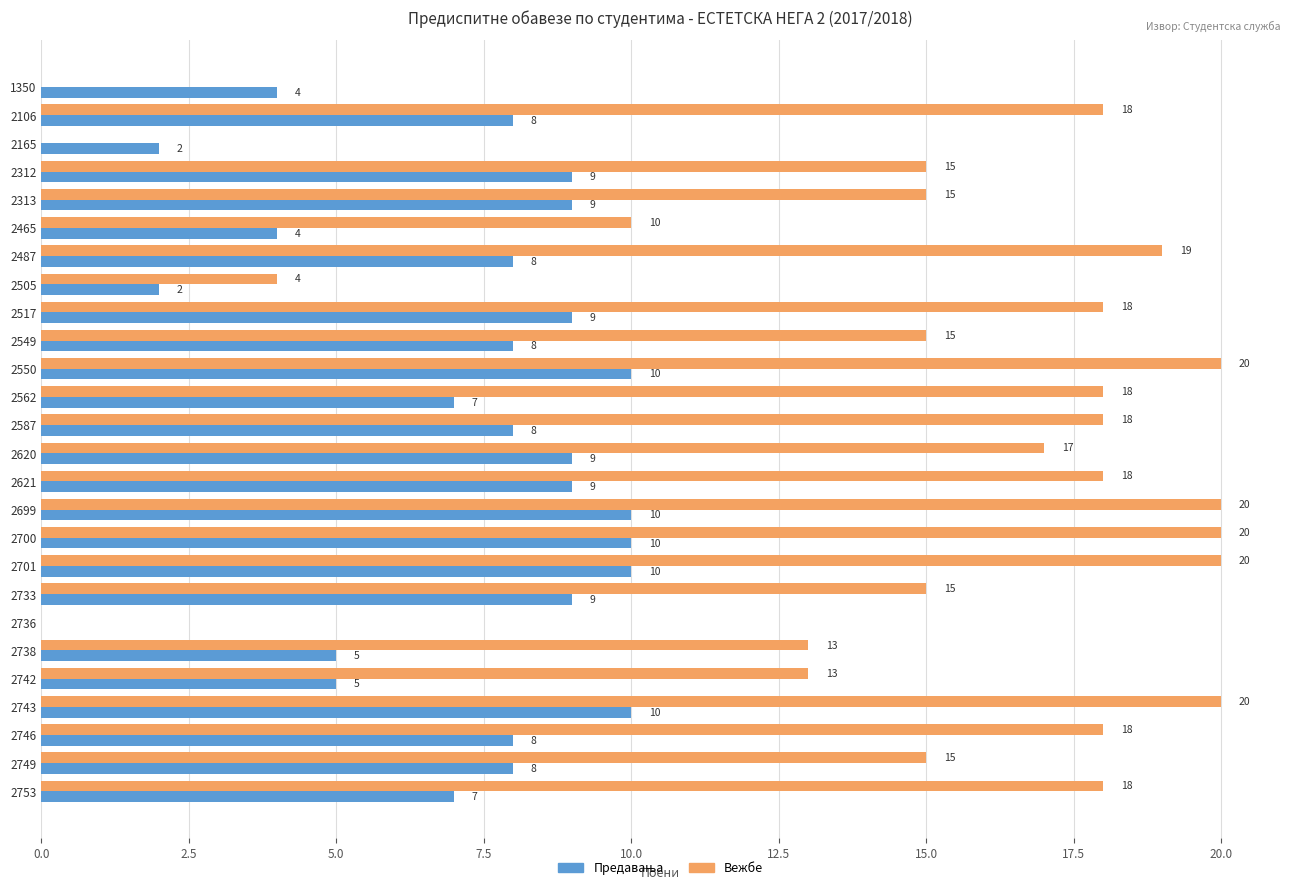

What is the maximum value for Вежбе?

20